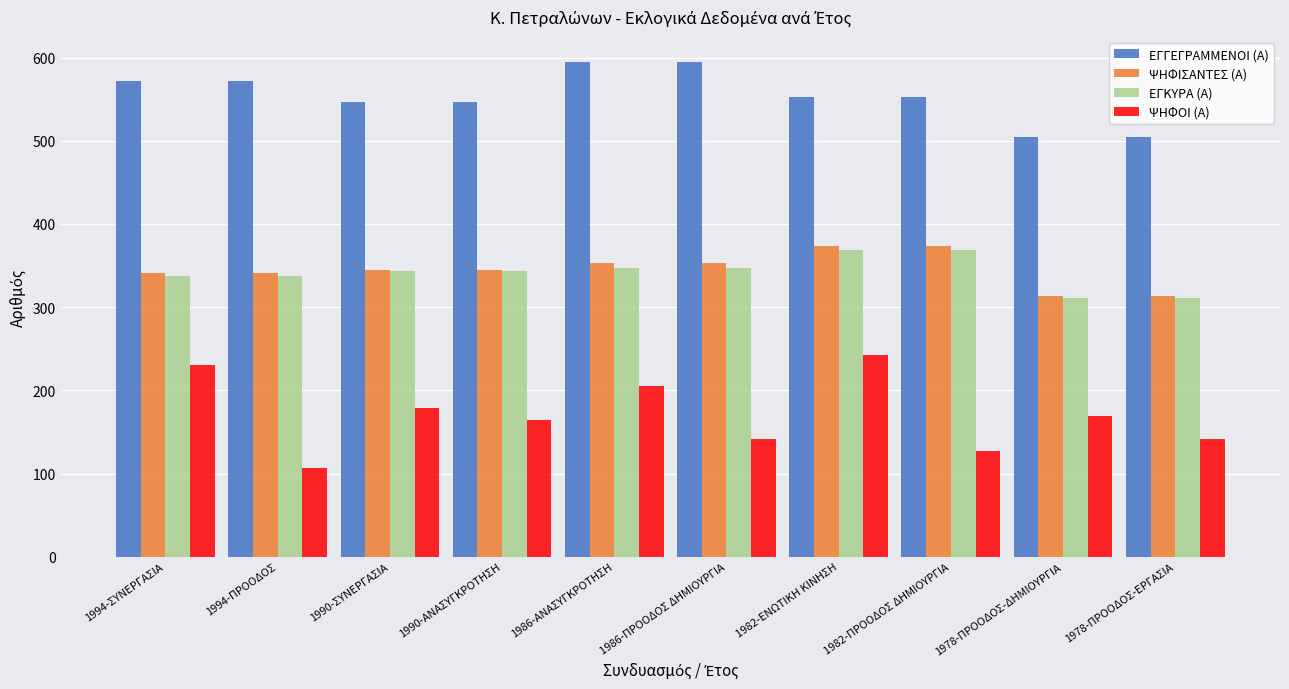

What is the total value across all series at 1994-ΣΥΝΕΡΓΑΣΙΑ?

1480